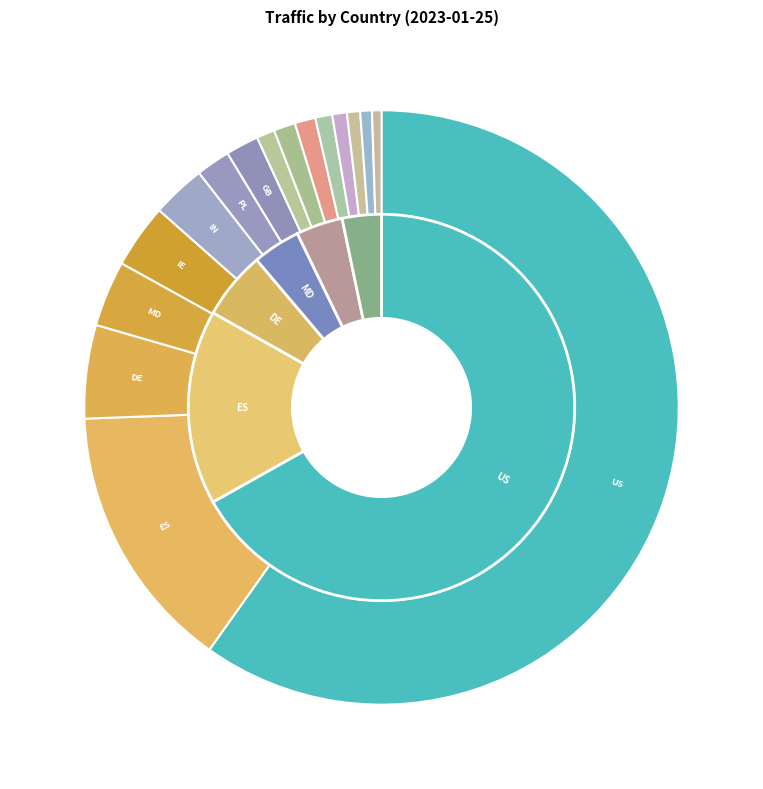

Which category has the smallest portion of the pie?

AU